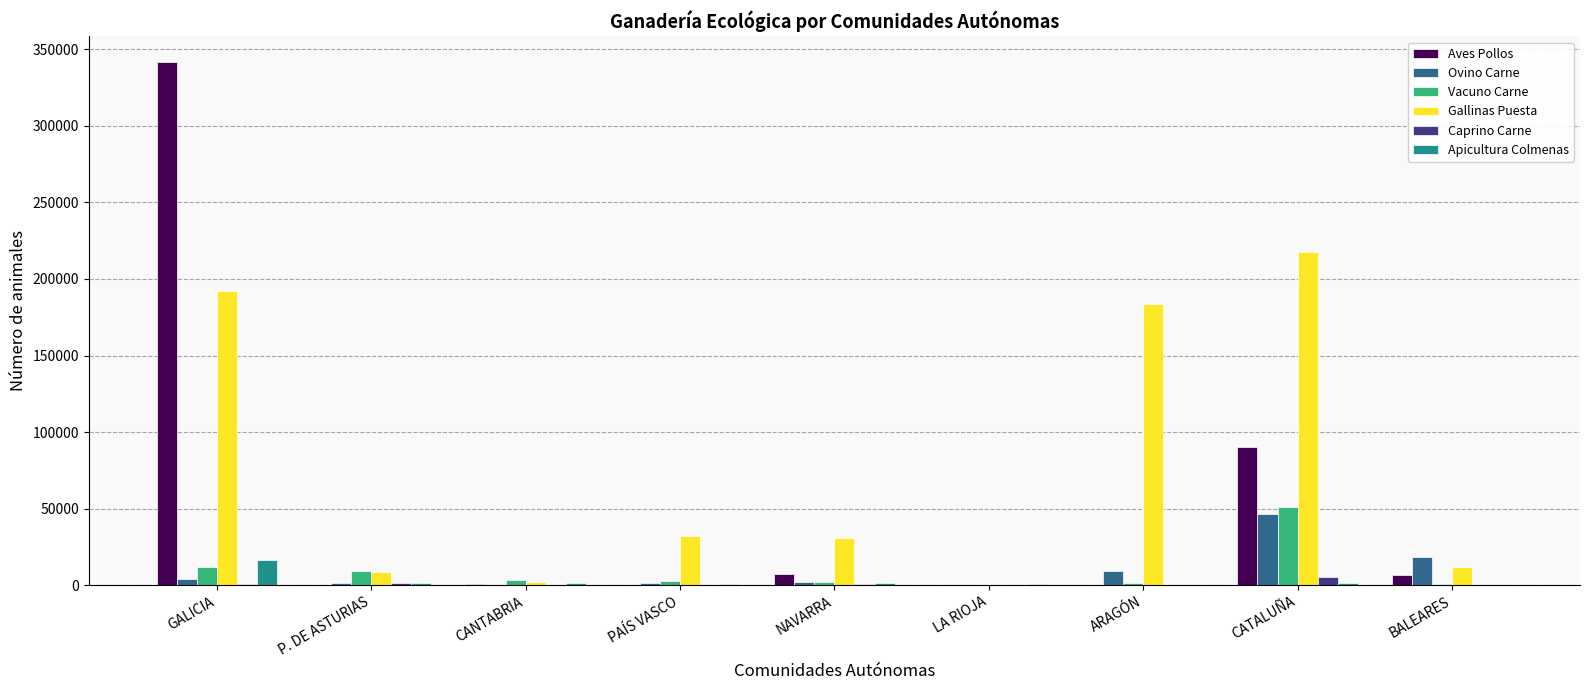

What is the sum of the Caprino Carne values at BALEARES and CANTABRIA?

445